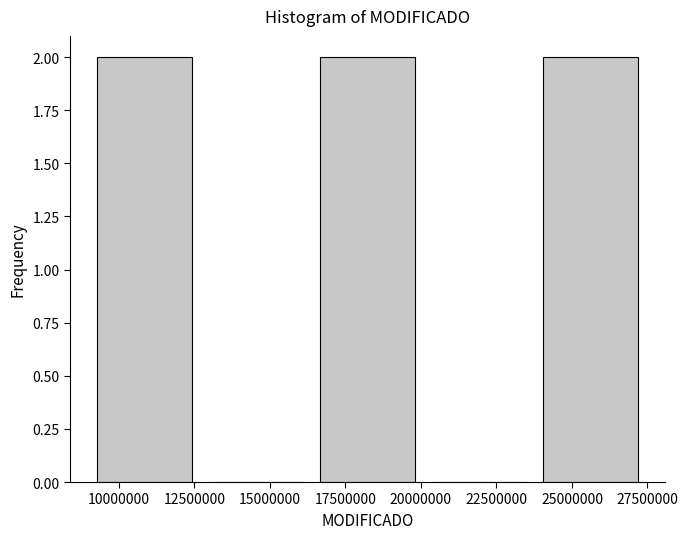

How tall is the bar that spans 9000000 to 12500000 on the x-axis? Neither the bar edges nor the heights are printed on the chart, so give them approximately, as read against the axes.

2